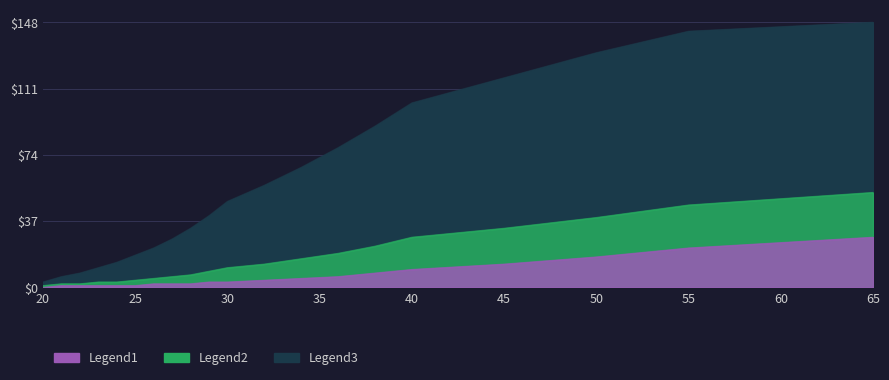

Which series changed the most between 28 and 55?

Legend3